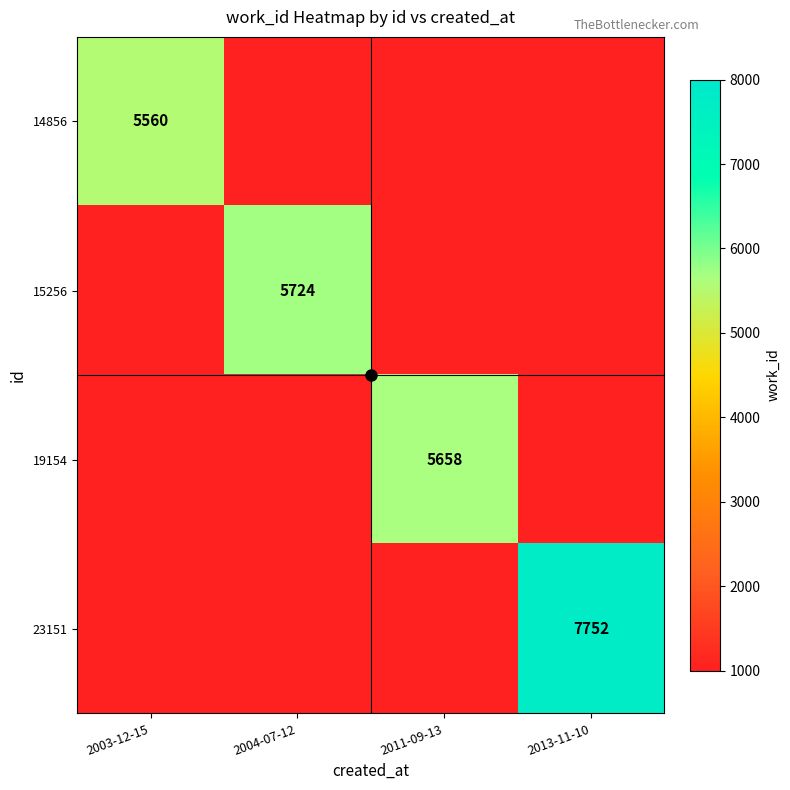

True or false: 19154 has a value of 5658 at 2011-09-13.

True